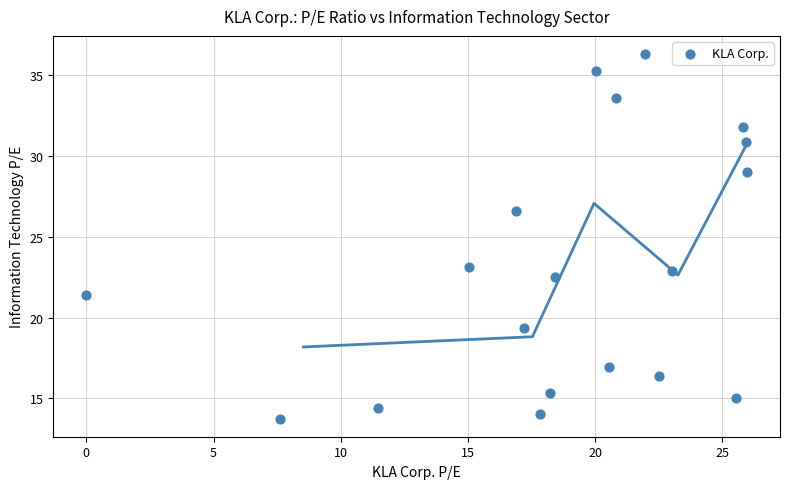

What is the range of X values (max minus min)?

26.0